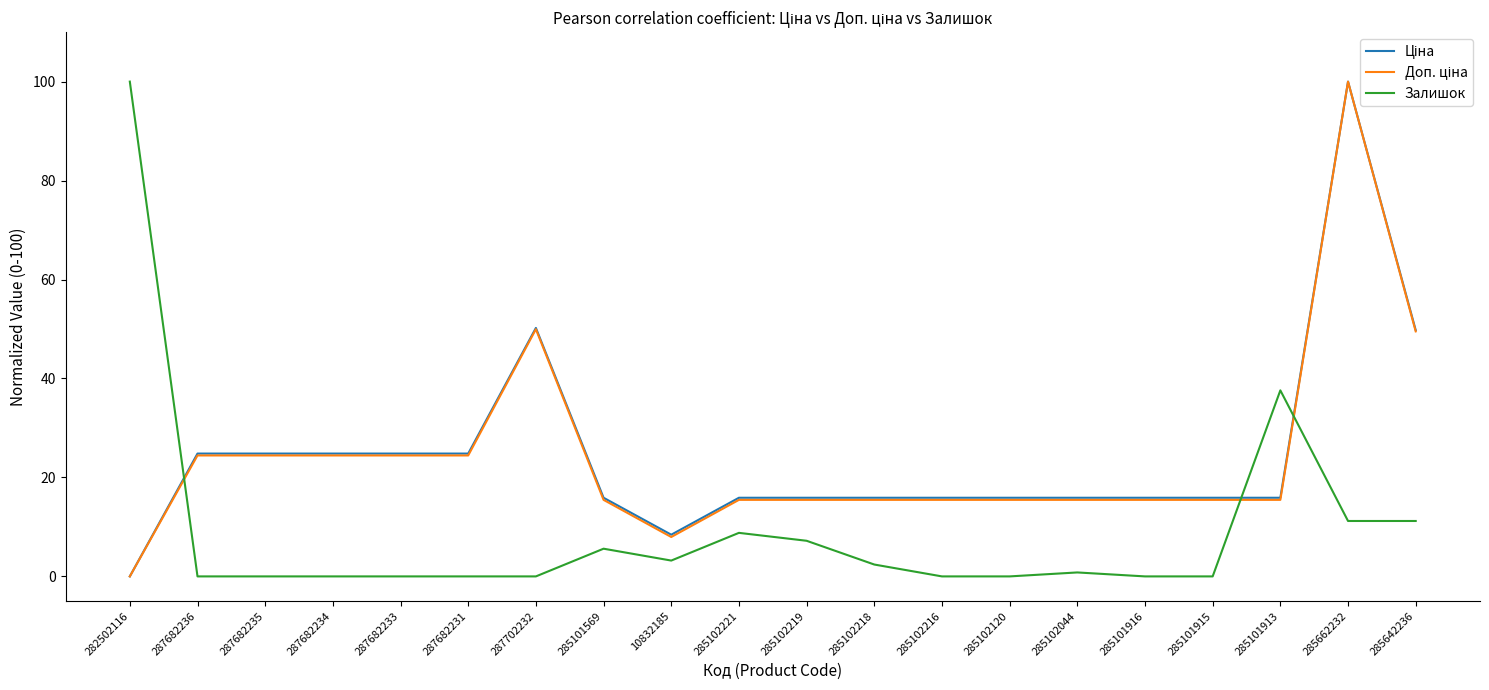

Does the chart have visible grid lines?

No